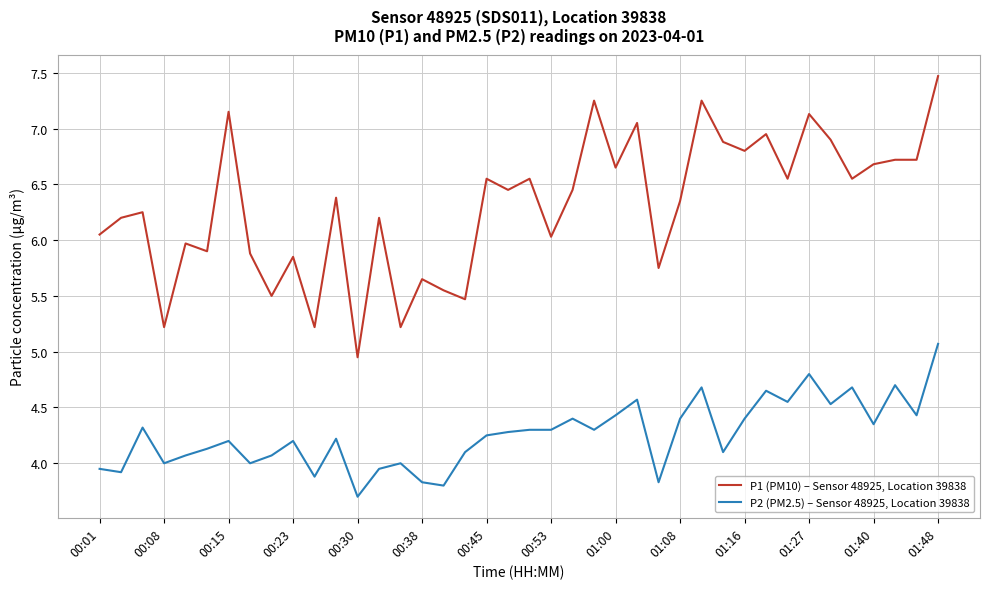

List the series in order of their peak value, highest first.

P1 (PM10) – Sensor 48925, Location 39838, P2 (PM2.5) – Sensor 48925, Location 39838